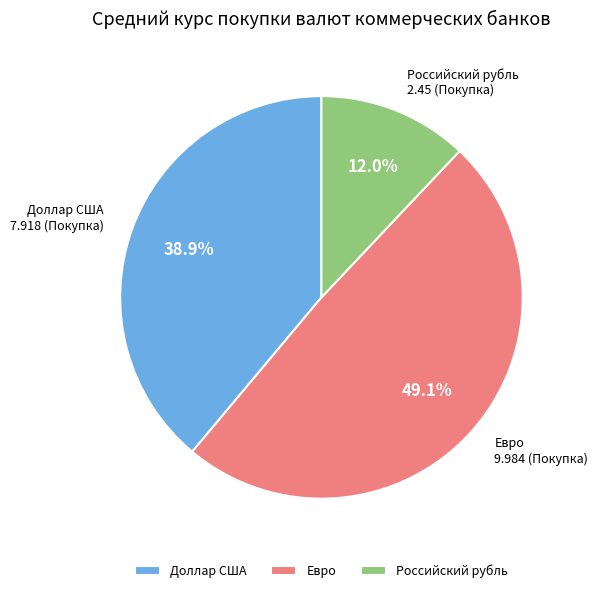

Combined, do Российский рубль and Доллар США account for over 50%?

Yes